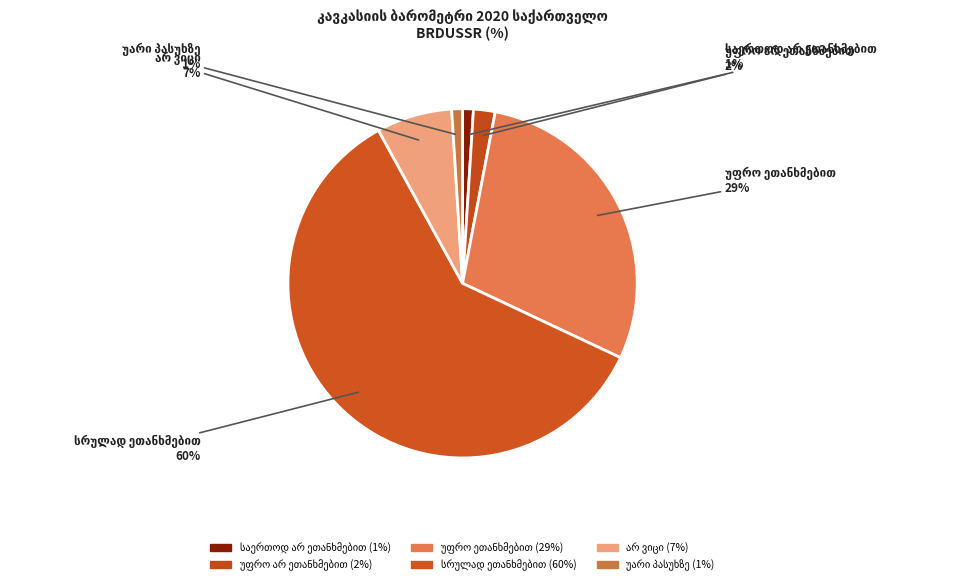

Count the number of slices in the pie.

6